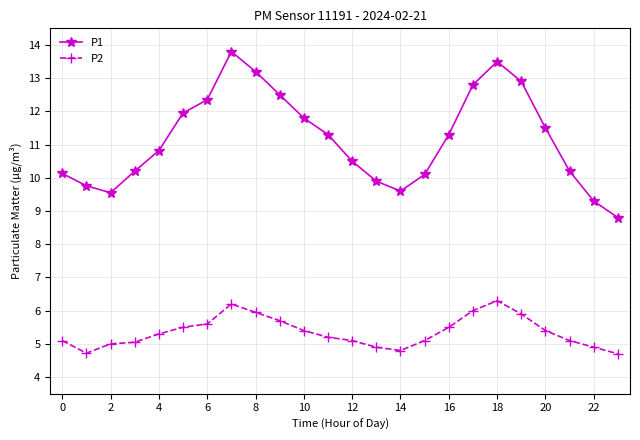

What is the maximum value shown in the chart?

13.8